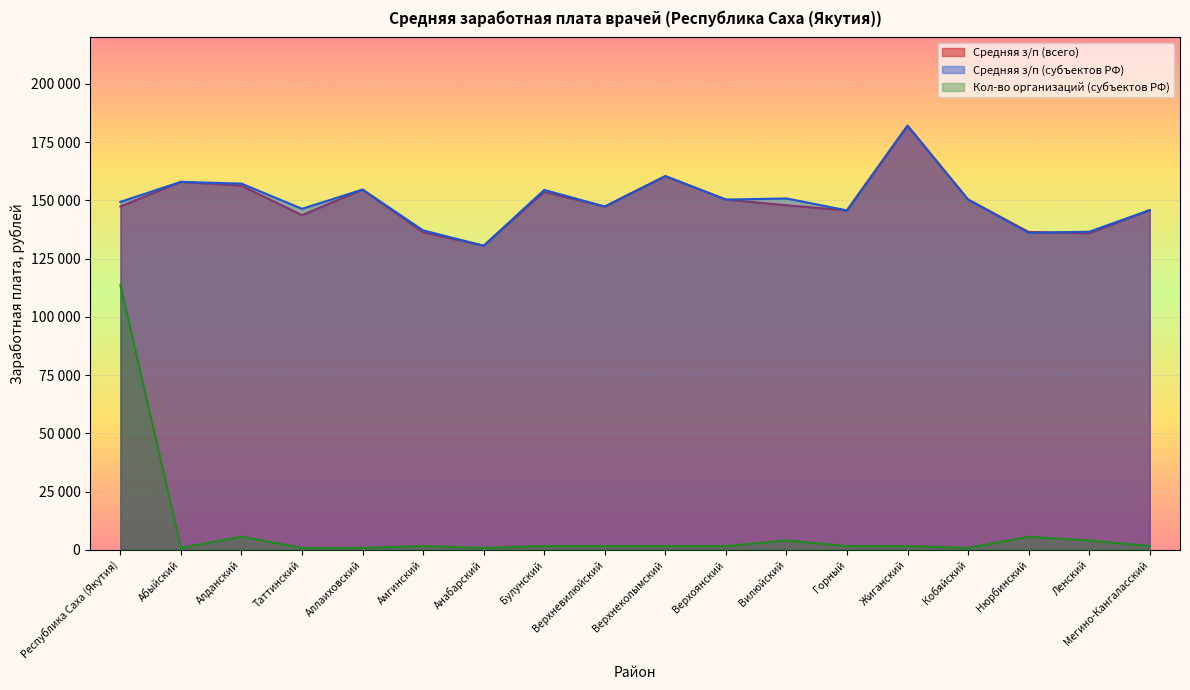

Count the number of categories in the chart.

18